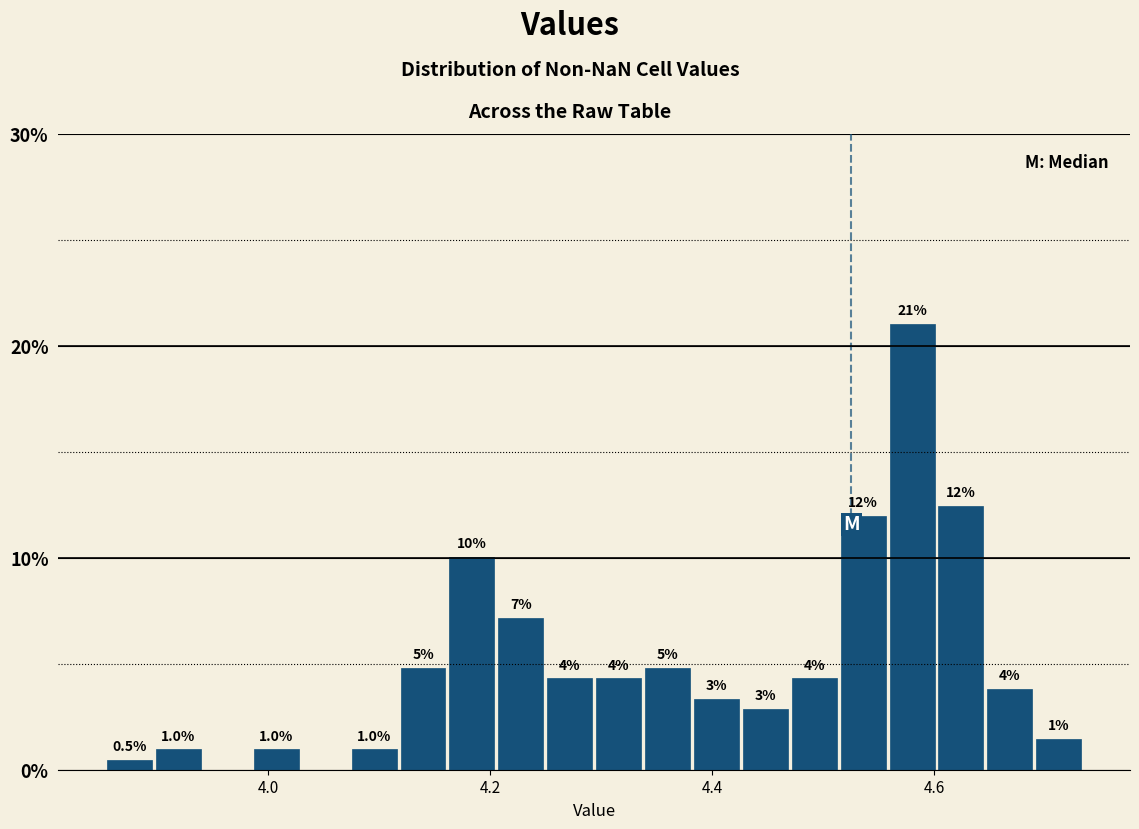

Around what value on the x-axis is the tallest bar? Give the approximate position of its centre, as read against the axis.

4.58